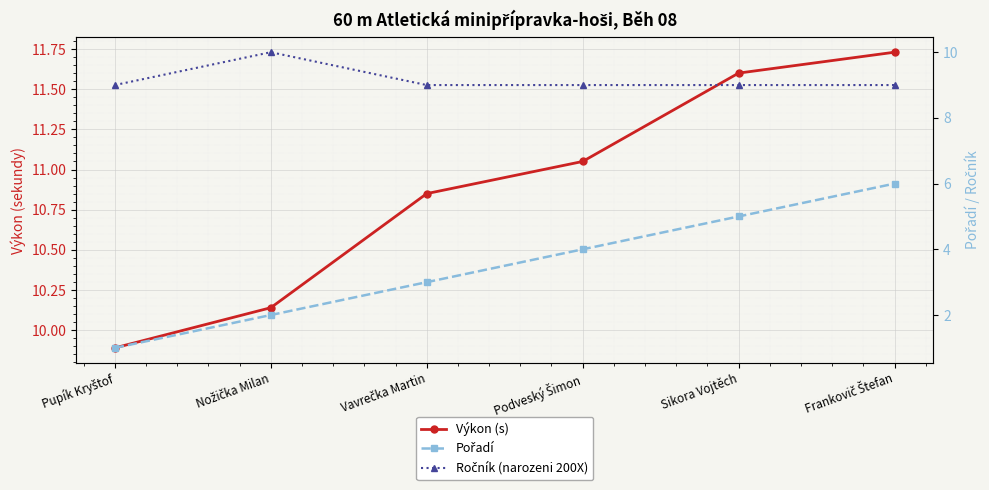

What is the label of the 4th point from the right?

Vavrečka Martin